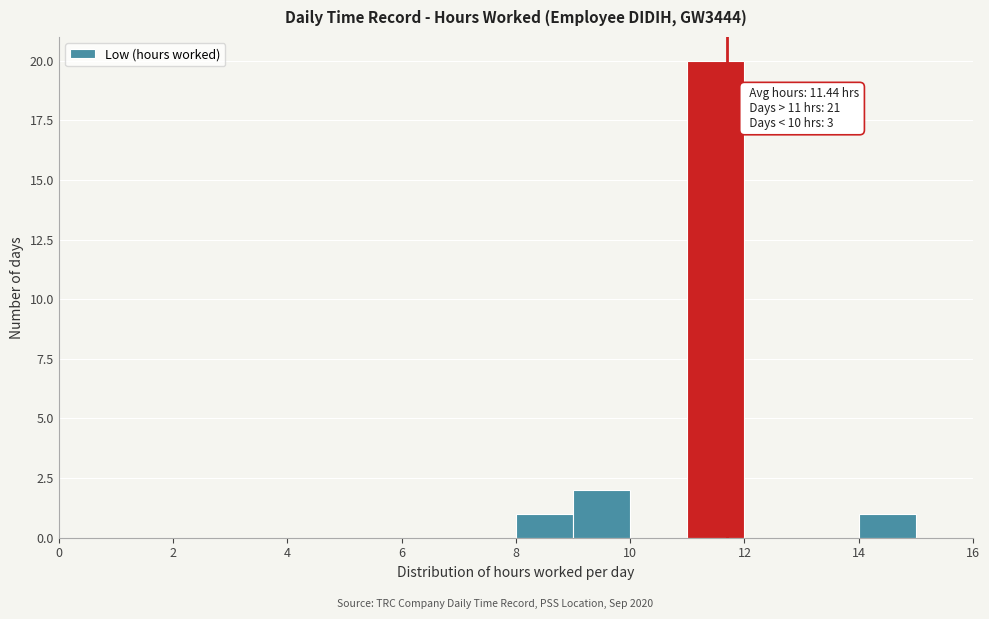

Which range on the x-axis has the tallest bar?

11 to 12